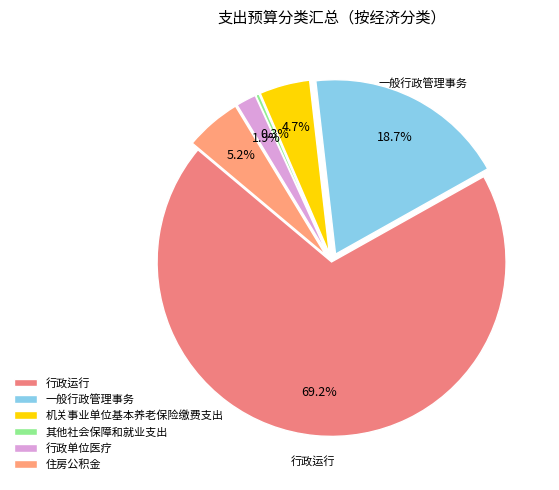

Which slice is the largest?

行政运行